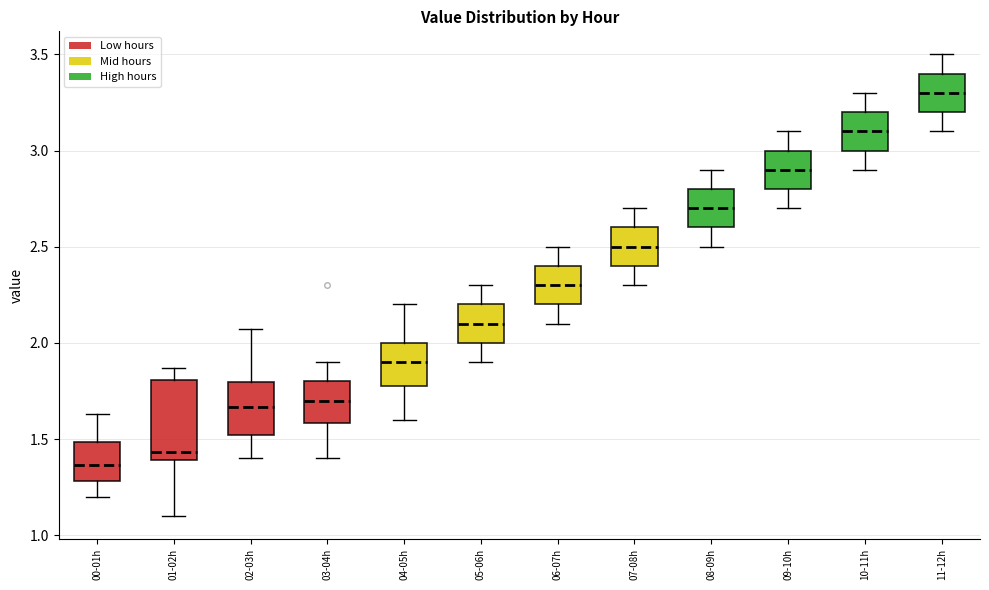

Reading left to right, read every box against the y-axis: the position of its median line, the range the box covers, and the ends of its whiskers. The values are not printed on the chart, so give them approximately, as read against the axis.

00-01h: median 1.35, box 1.30 to 1.50, whiskers 1.20 to 1.65
01-02h: median 1.45, box 1.40 to 1.80, whiskers 1.10 to 1.85
02-03h: median 1.65, box 1.50 to 1.80, whiskers 1.40 to 2.05
03-04h: median 1.70, box 1.60 to 1.80, whiskers 1.40 to 1.90
04-05h: median 1.90, box 1.80 to 2.00, whiskers 1.60 to 2.20
05-06h: median 2.10, box 2.00 to 2.20, whiskers 1.90 to 2.30
06-07h: median 2.30, box 2.20 to 2.40, whiskers 2.10 to 2.50
07-08h: median 2.50, box 2.40 to 2.60, whiskers 2.30 to 2.70
08-09h: median 2.70, box 2.60 to 2.80, whiskers 2.50 to 2.90
09-10h: median 2.90, box 2.80 to 3.00, whiskers 2.70 to 3.10
10-11h: median 3.10, box 3.00 to 3.20, whiskers 2.90 to 3.30
11-12h: median 3.30, box 3.20 to 3.40, whiskers 3.10 to 3.50